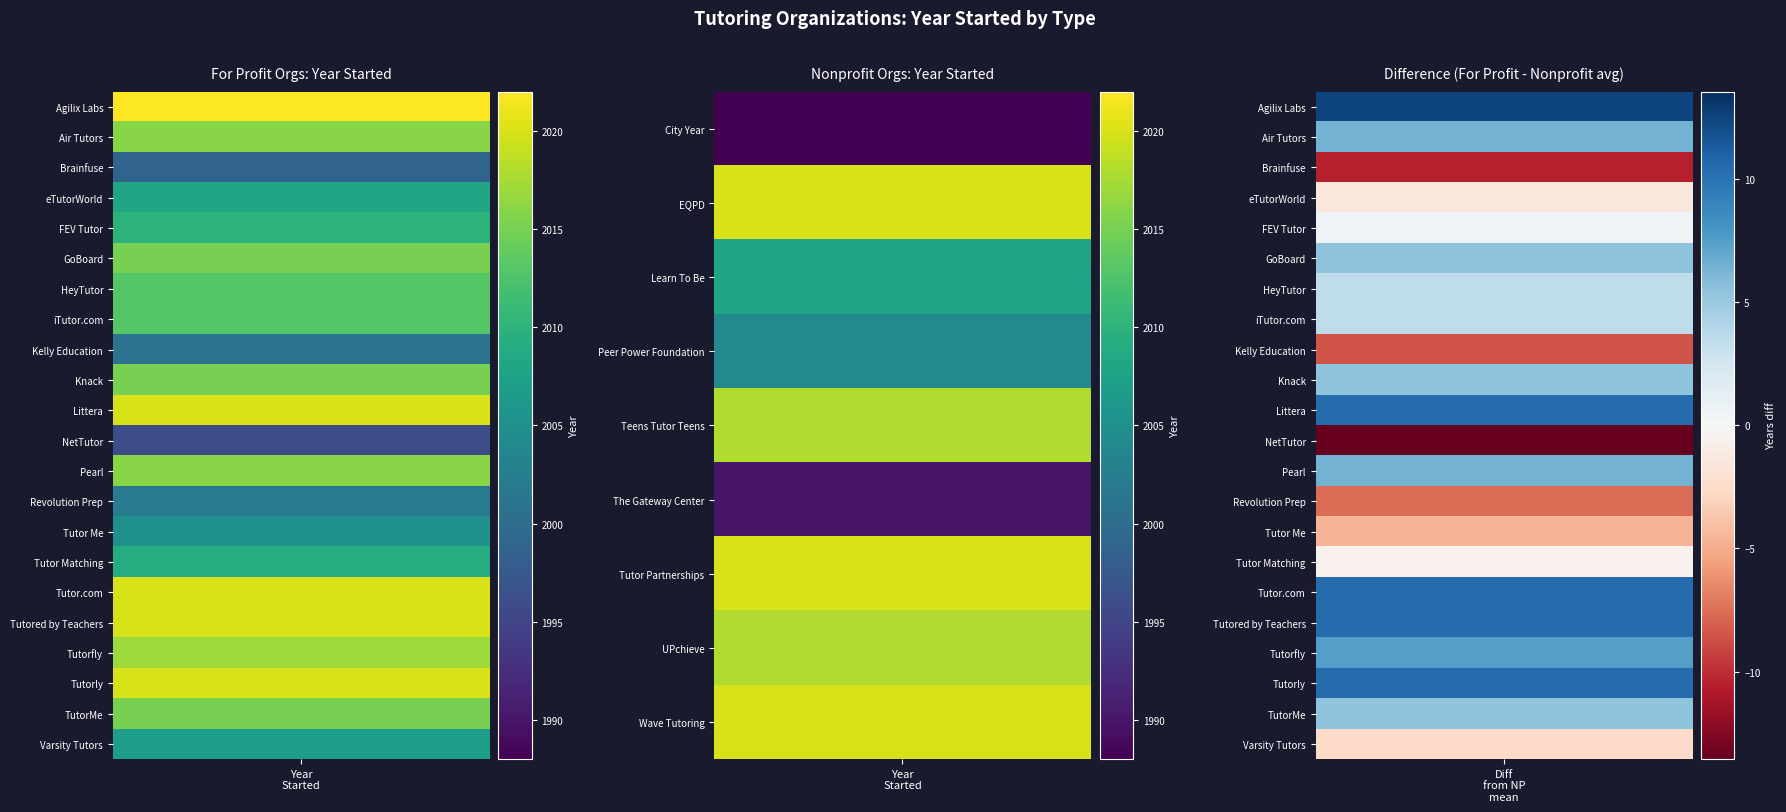

Which series has the largest total across all categories?

For Profit